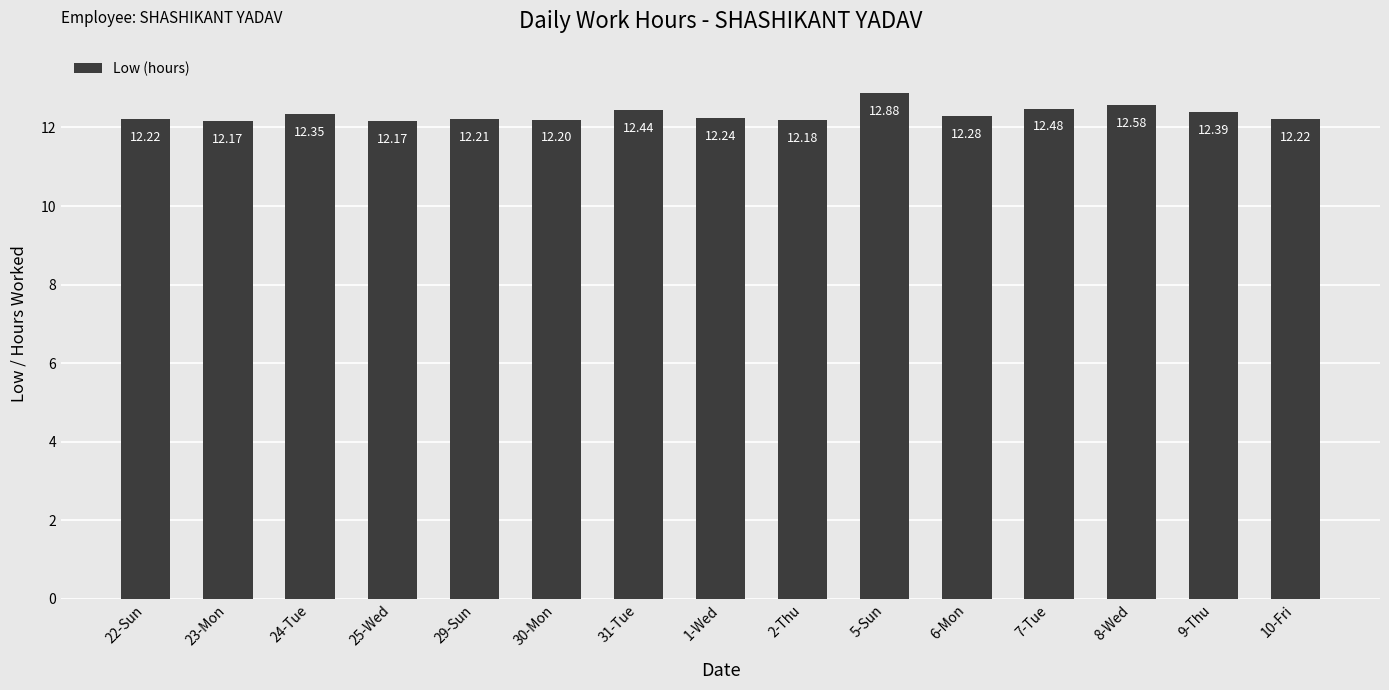

Which has a higher value, 23-Mon or 7-Tue?

7-Tue